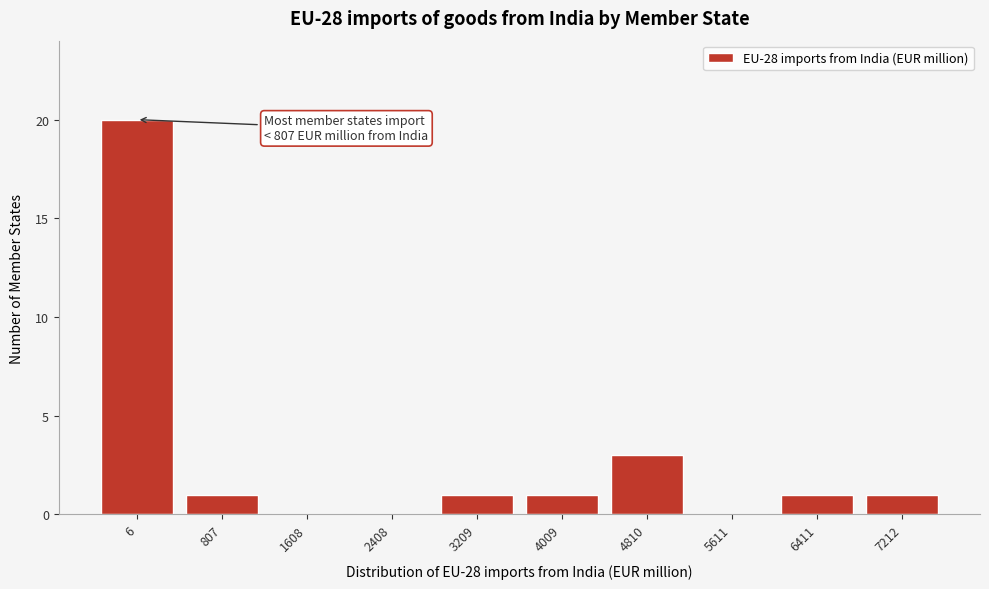

Reading right to left, transcribe all the data shown in this chart.

7212=1	6411=1	5611=0	4810=3	4009=1	3209=1	2408=0	1608=0	807=1	6=20